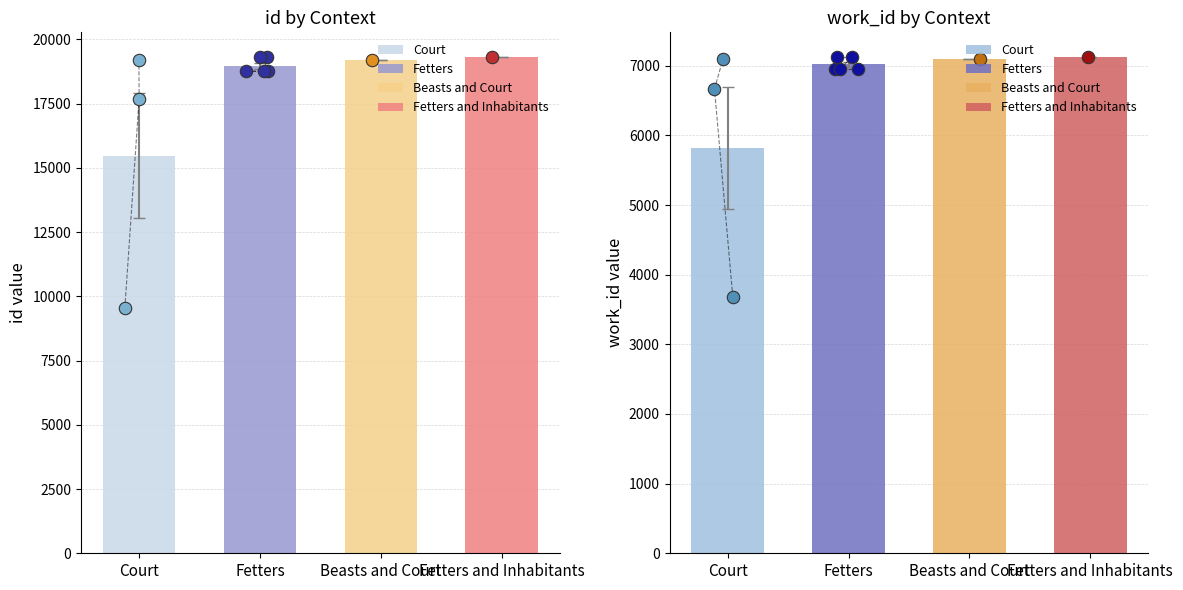

What is the total value across all series at Fetters?

25711